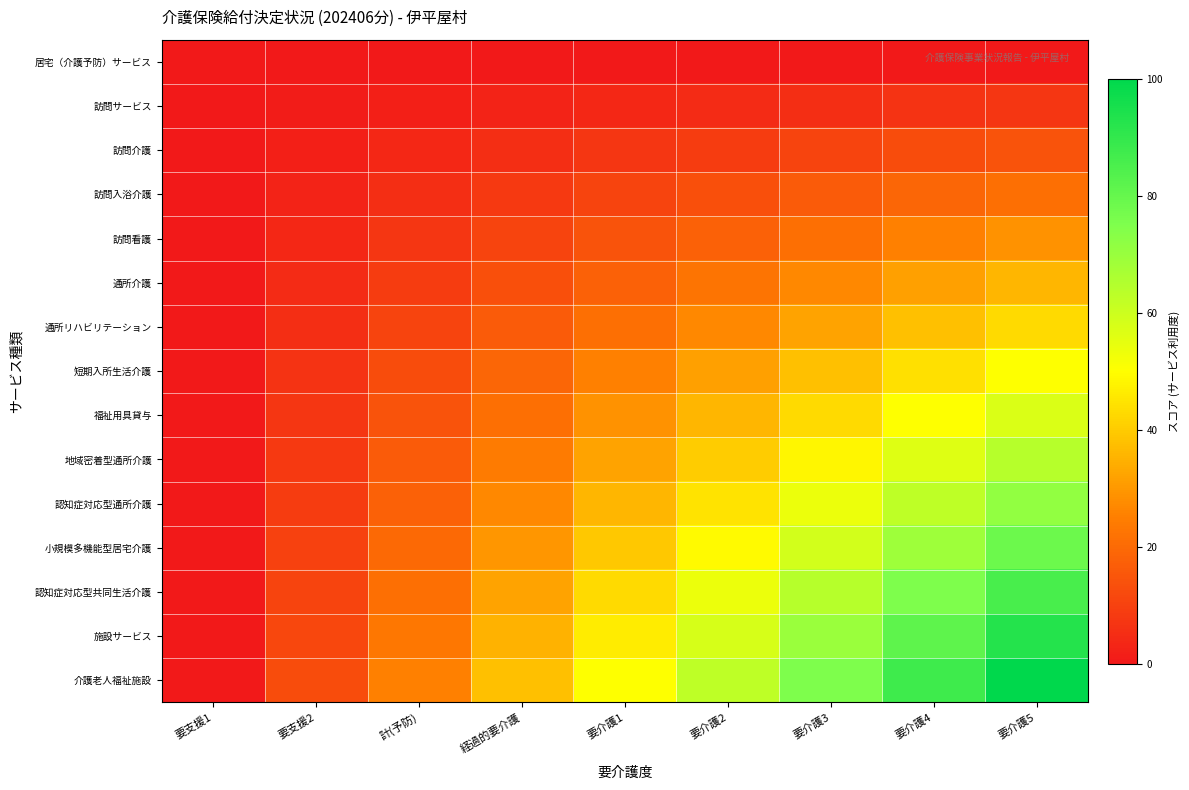

Between 要支援1 and 要支援2, which series saw the biggest shift?

介護老人福祉施設